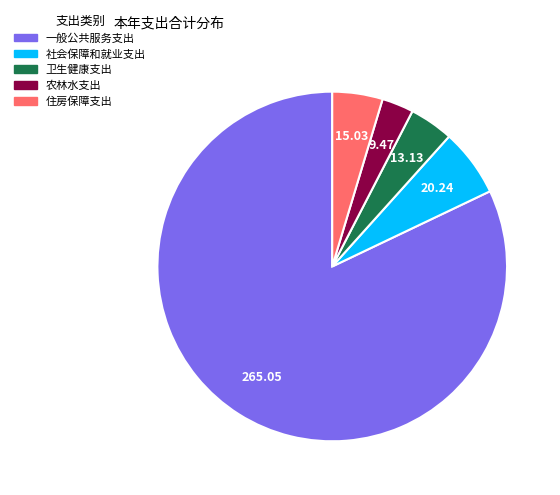

Is 住房保障支出 the majority of the pie?

No